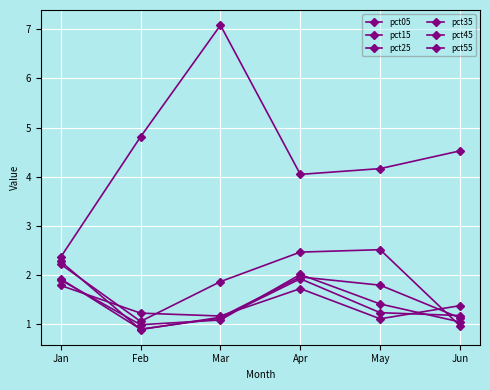

Reading left to right, extract all data points from this chart.

pct05: Jan=2.4	Feb=4.8	Mar=7.1	Apr=4.0	May=4.2	Jun=4.5
pct15: Jan=2.2	Feb=1.1	Mar=1.9	Apr=2.5	May=2.5	Jun=1.0
pct25: Jan=2.3	Feb=0.9	Mar=1.1	Apr=2.0	May=1.8	Jun=1.1
pct35: Jan=1.9	Feb=1.0	Mar=1.1	Apr=2.0	May=1.4	Jun=1.0
pct45: Jan=1.9	Feb=0.9	Mar=1.1	Apr=1.9	May=1.2	Jun=1.2
pct55: Jan=1.8	Feb=1.2	Mar=1.2	Apr=1.7	May=1.1	Jun=1.4